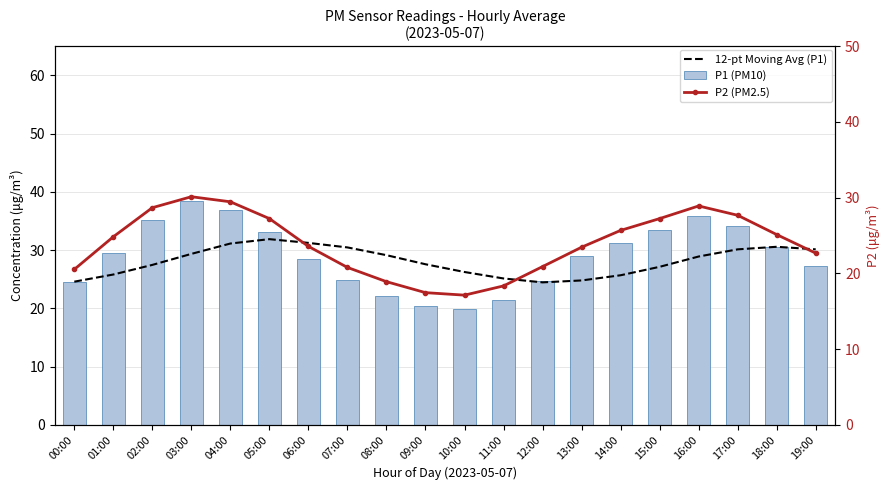

What is the value of the P1 (PM10) bar at the 9th from the left?

22.1